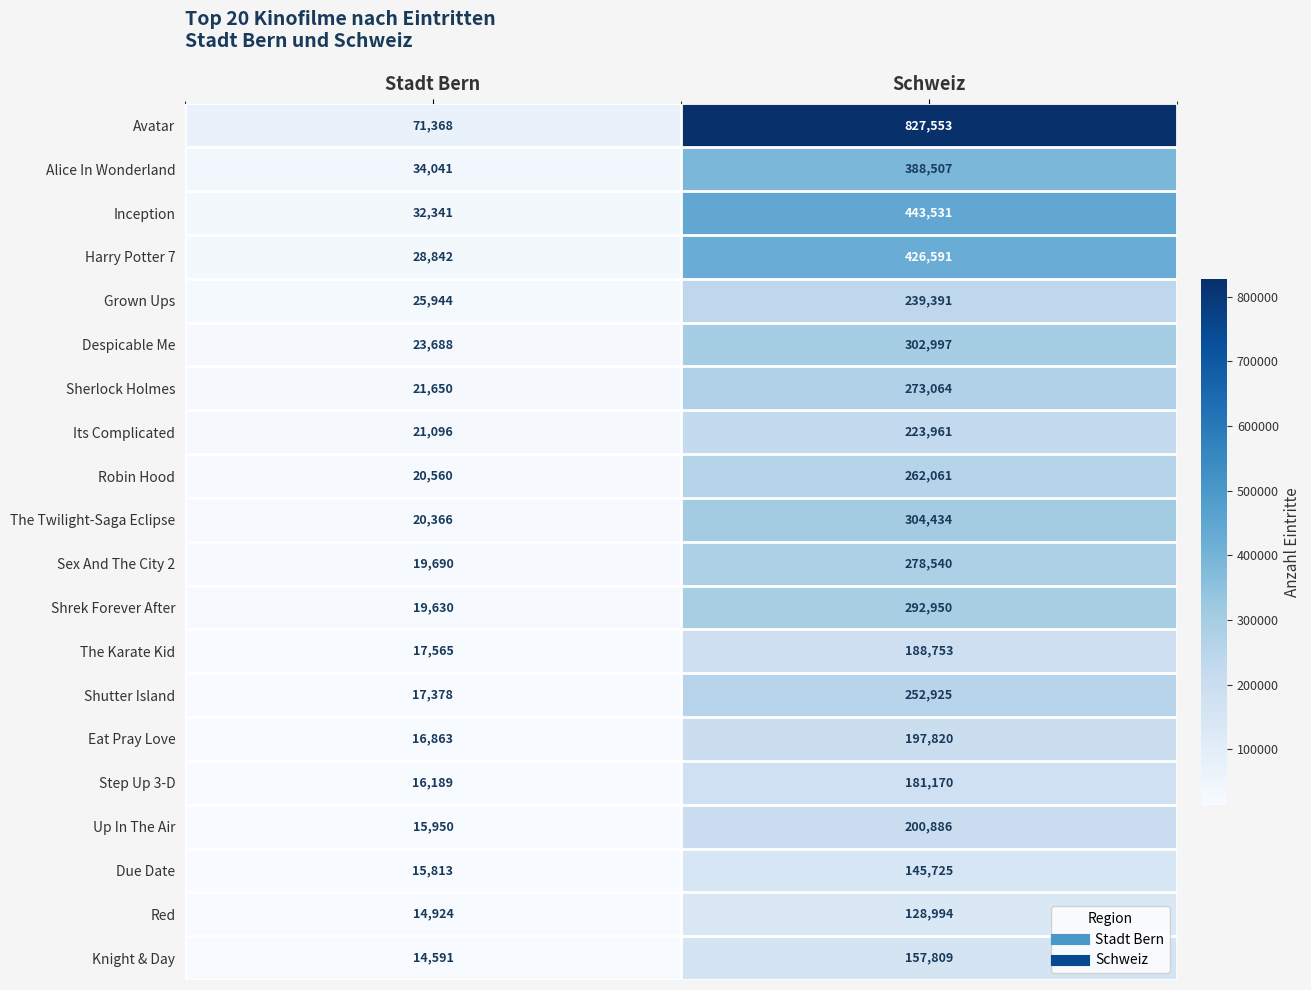

What is the average value of the Due Date series?

80769